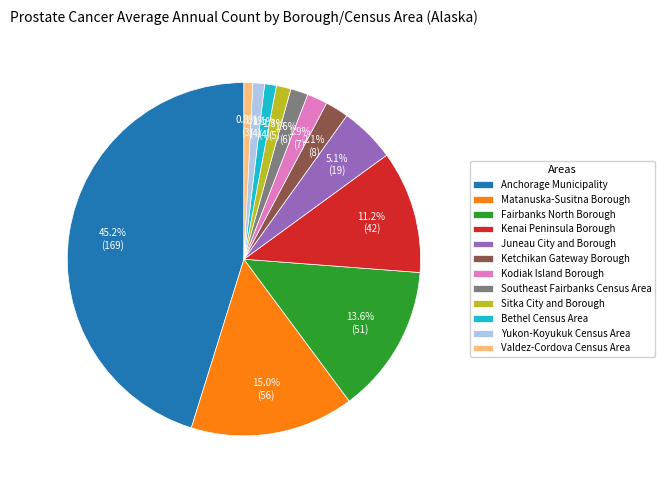

What percentage is the Bethel Census Area slice, to the nearest percent?

1%